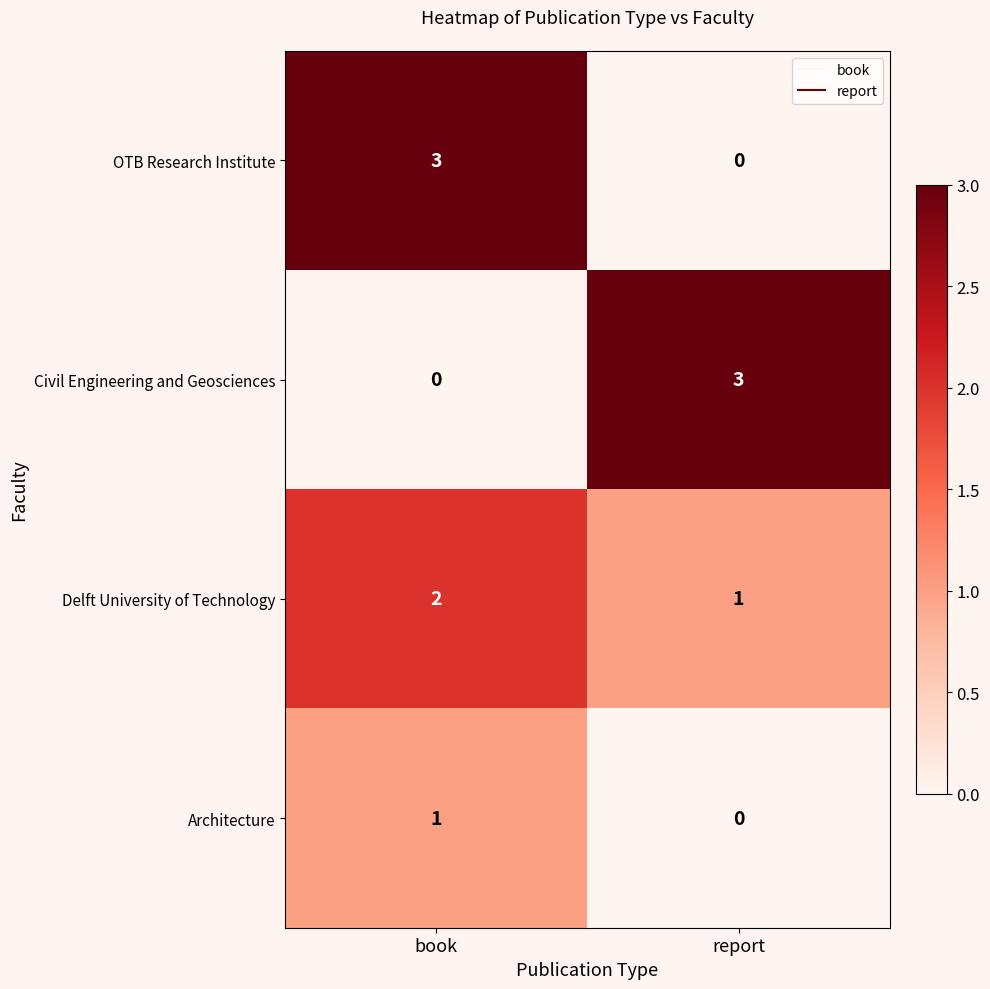

At book, list the series in order from largest to smallest.

OTB Research Institute, Delft University of Technology, Architecture, Civil Engineering and Geosciences